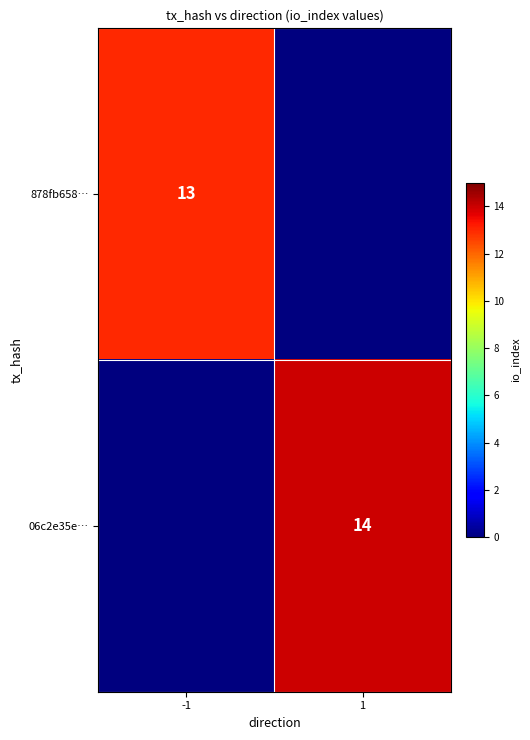

Is it true that 06c2e35e… equals 14 at 1?

True